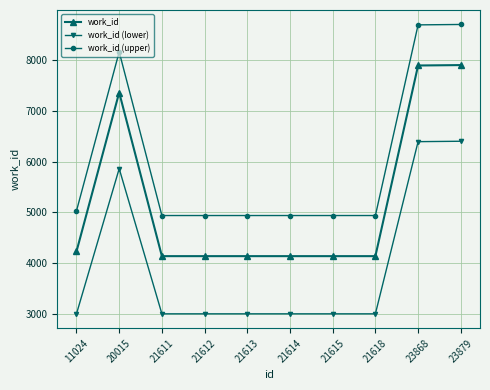

Is the value of work_id (upper) at 21618 greater than the value of work_id at 21618?

Yes